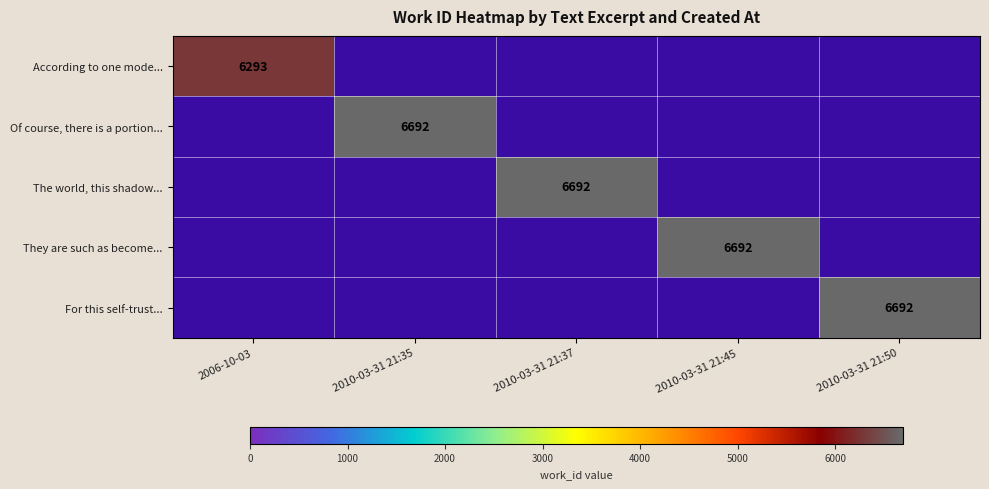

True or false: For this self-trust... has a value of 11365 at 2010-03-31 21:50.

False